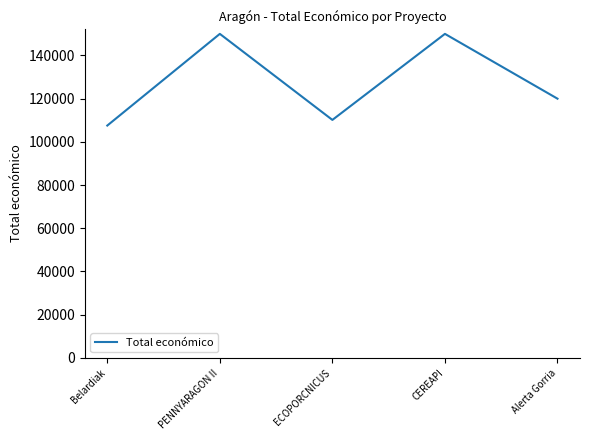

What is the change in value from Belardiak to Alerta Gorria?

+12445